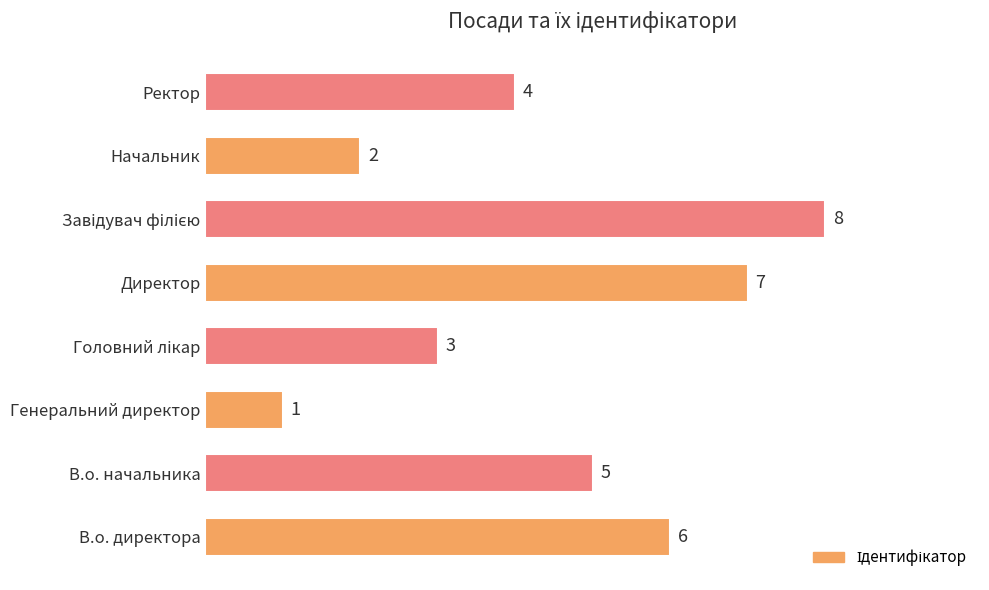

Reading bottom to top, transcribe all the data shown in this chart.

6	5	1	3	7	8	2	4